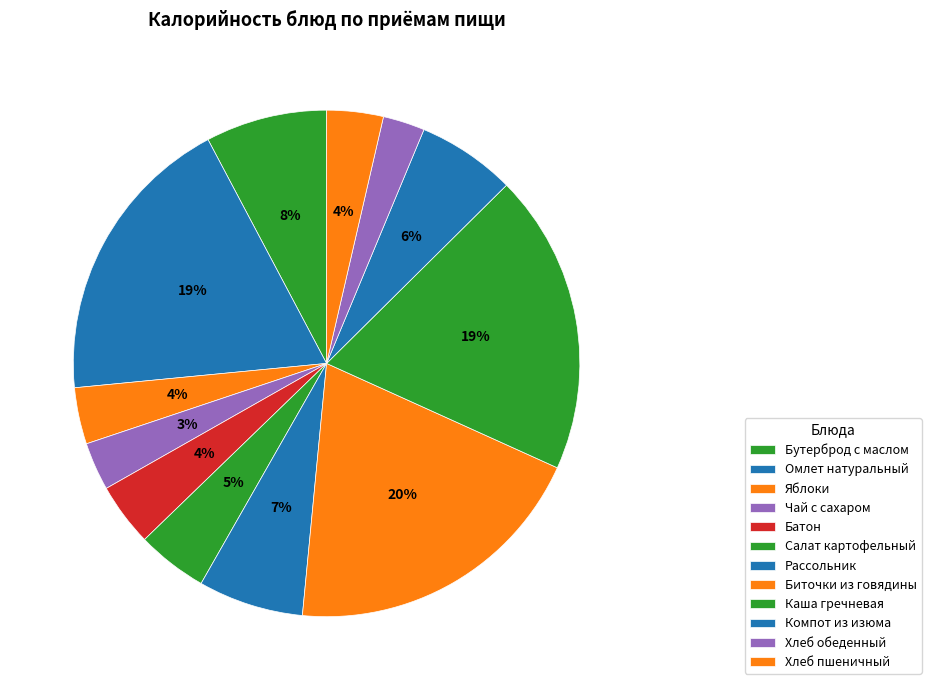

How many segments does this pie chart have?

12